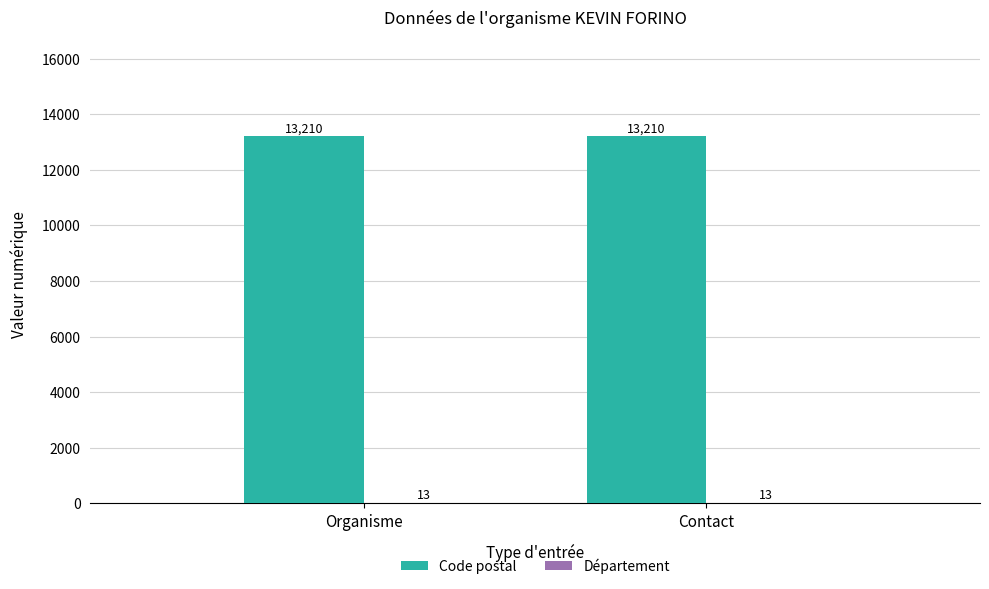

Which series has the largest total across all categories?

Code postal